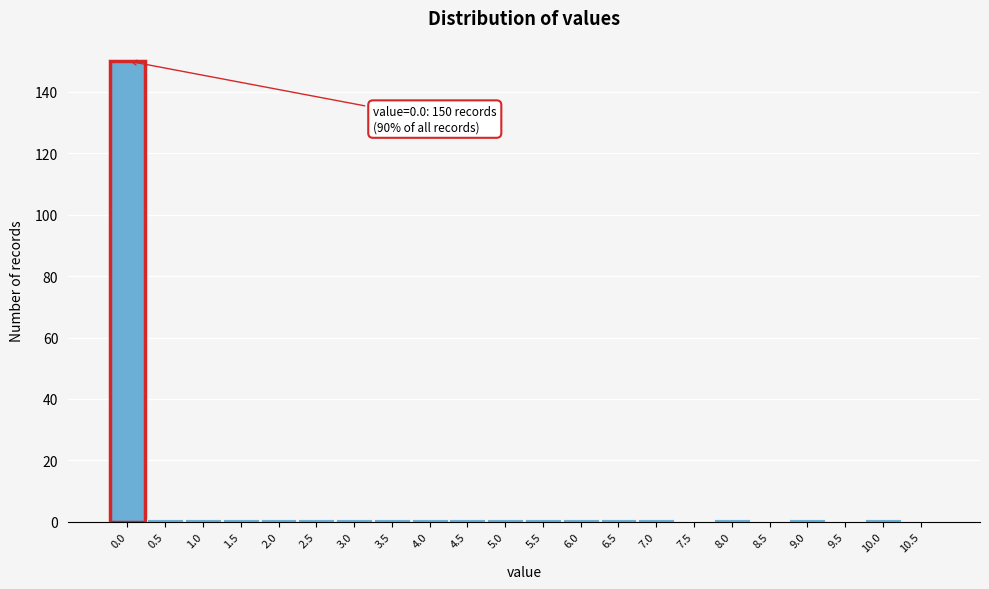

Reading left to right, what are all the values shown in this chart?

0.0=150	0.5=1	1.0=1	1.5=1	2.0=1	2.5=1	3.0=1	3.5=1	4.0=1	4.5=1	5.0=1	5.5=1	6.0=1	6.5=1	7.0=1	7.5=0	8.0=1	8.5=0	9.0=1	9.5=0	10.0=1	10.5=0